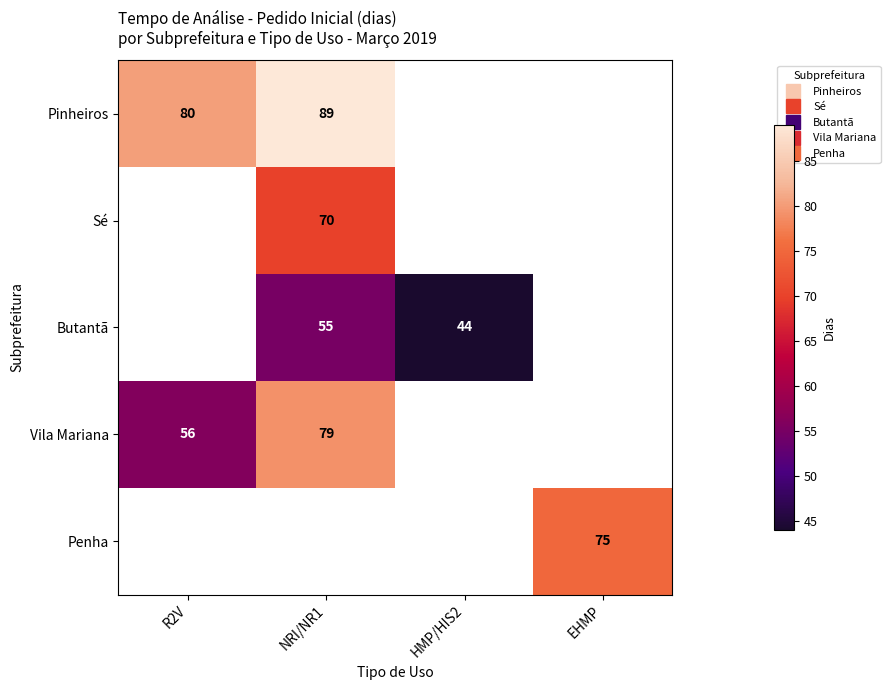

Which has a higher value, HMP/HIS2 or NRI/NR1?

NRI/NR1